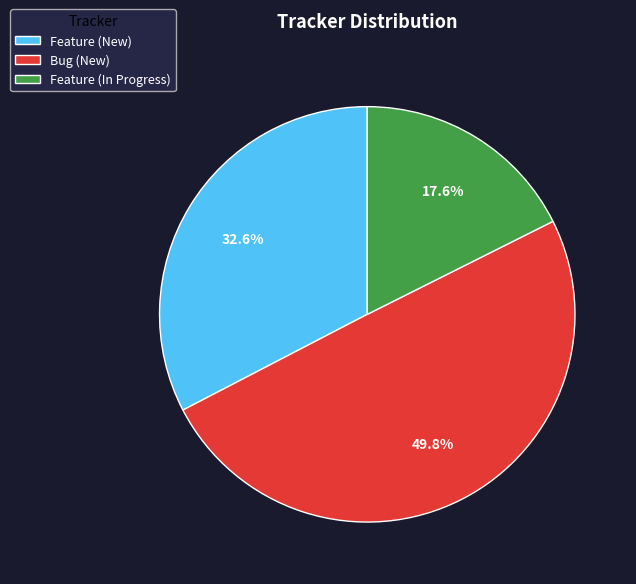

To the nearest percent, what percentage of the pie is Feature (In Progress)?

18%